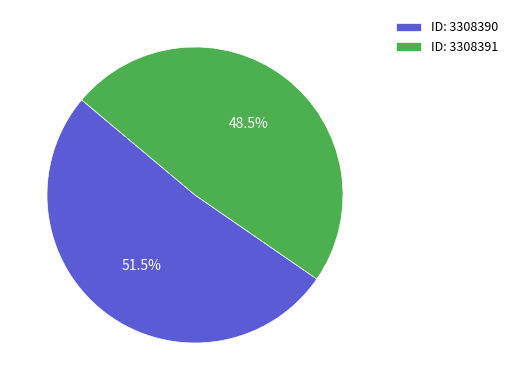

Is there a majority slice in this chart?

Yes